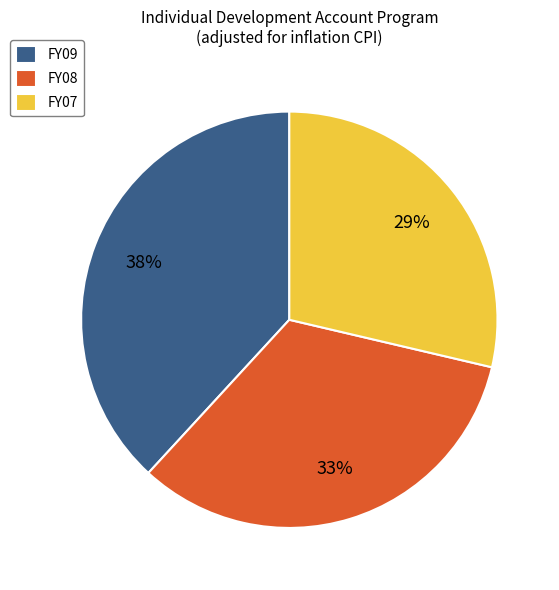

To the nearest percent, what is the combined percentage of FY08 and FY09?

71%